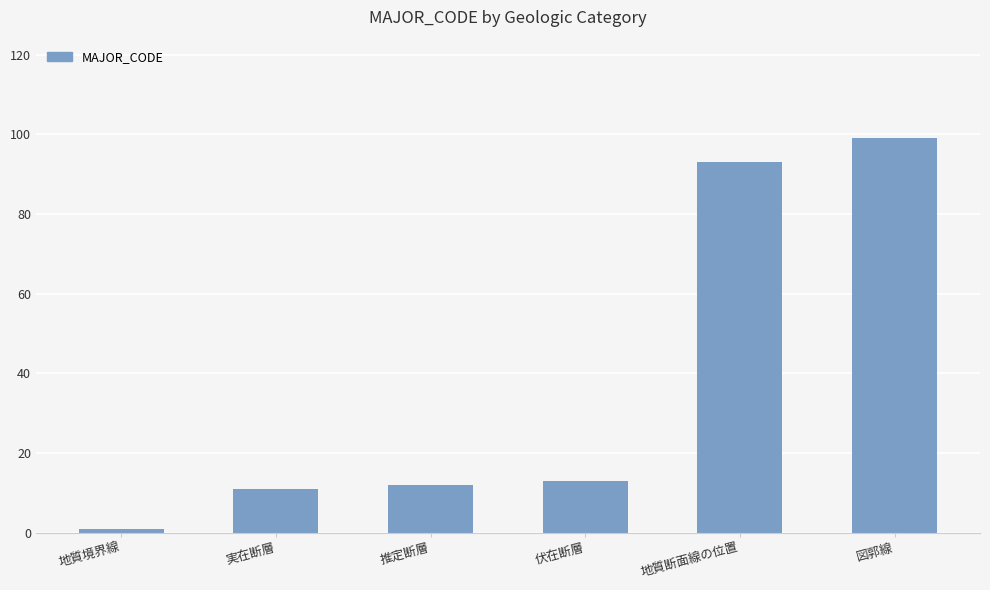

Is it true that the value at 実在断層 is 11?

True